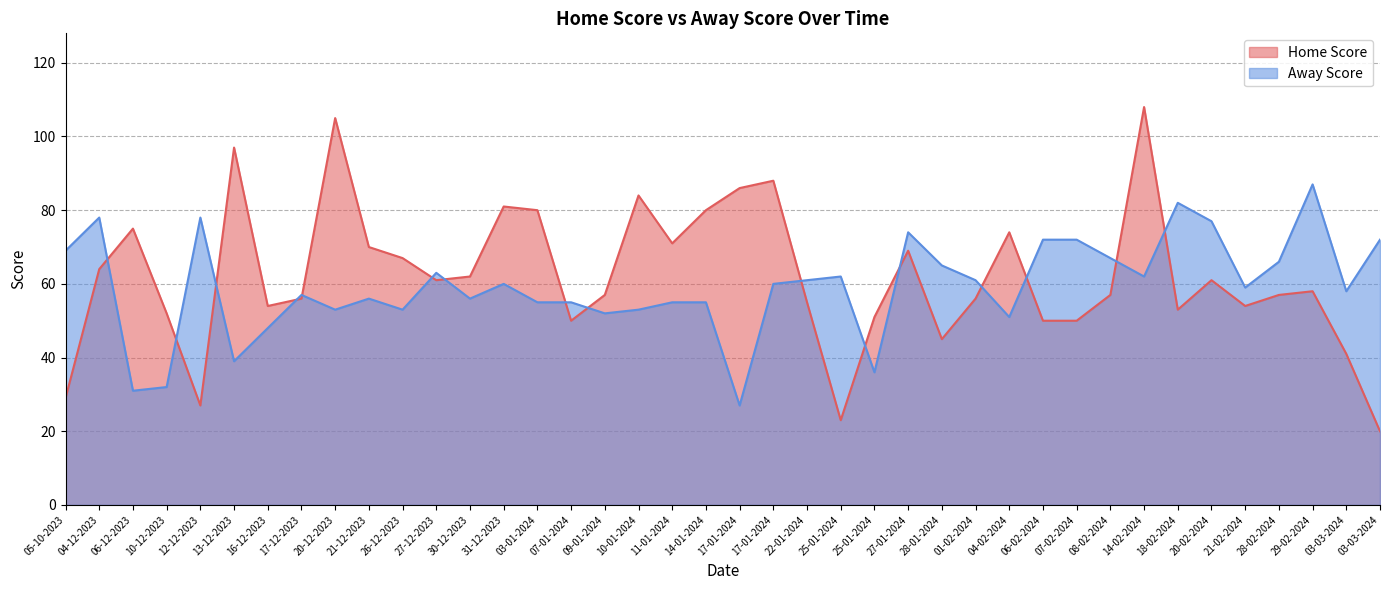

What is the difference between the highest and lowest values at 14-02-2024?

46